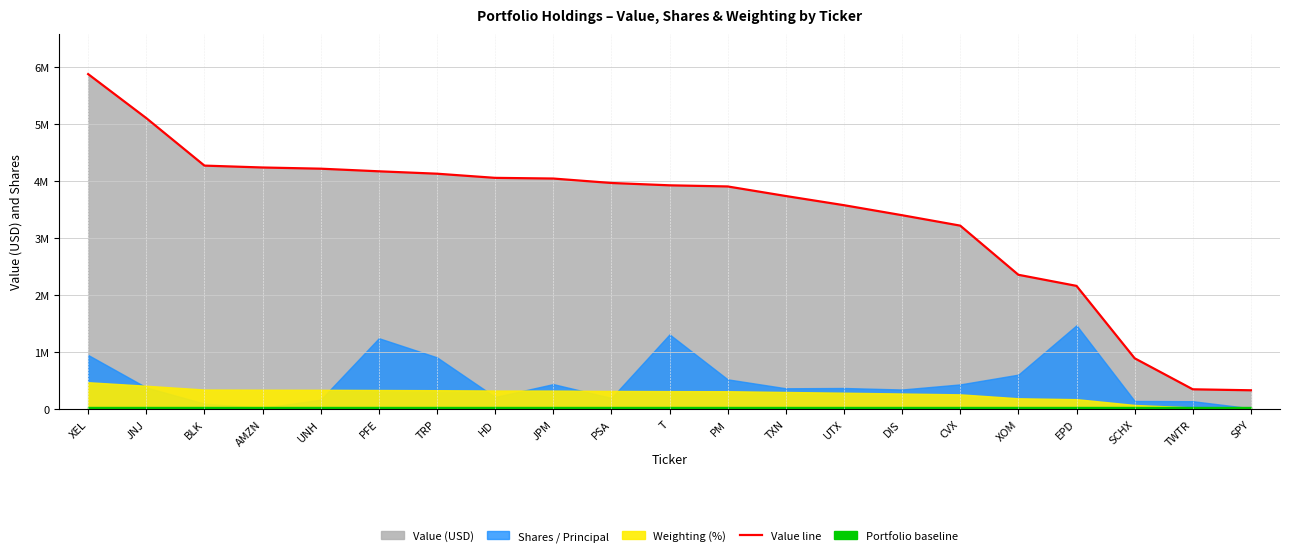

What position from the left is XOM?

17